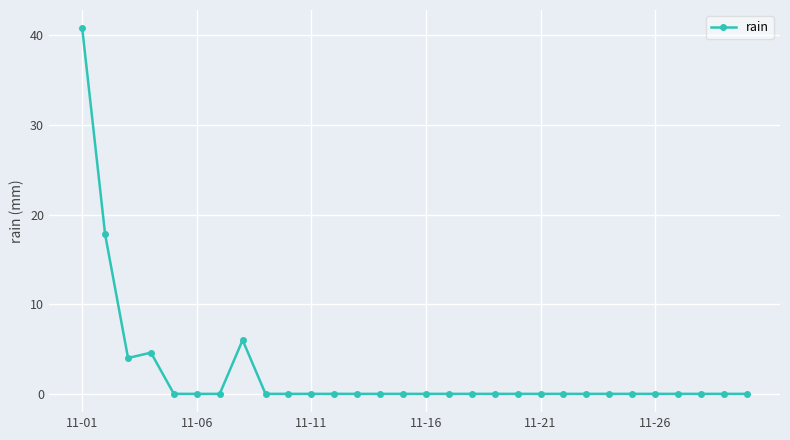

What is the average value?

2.4